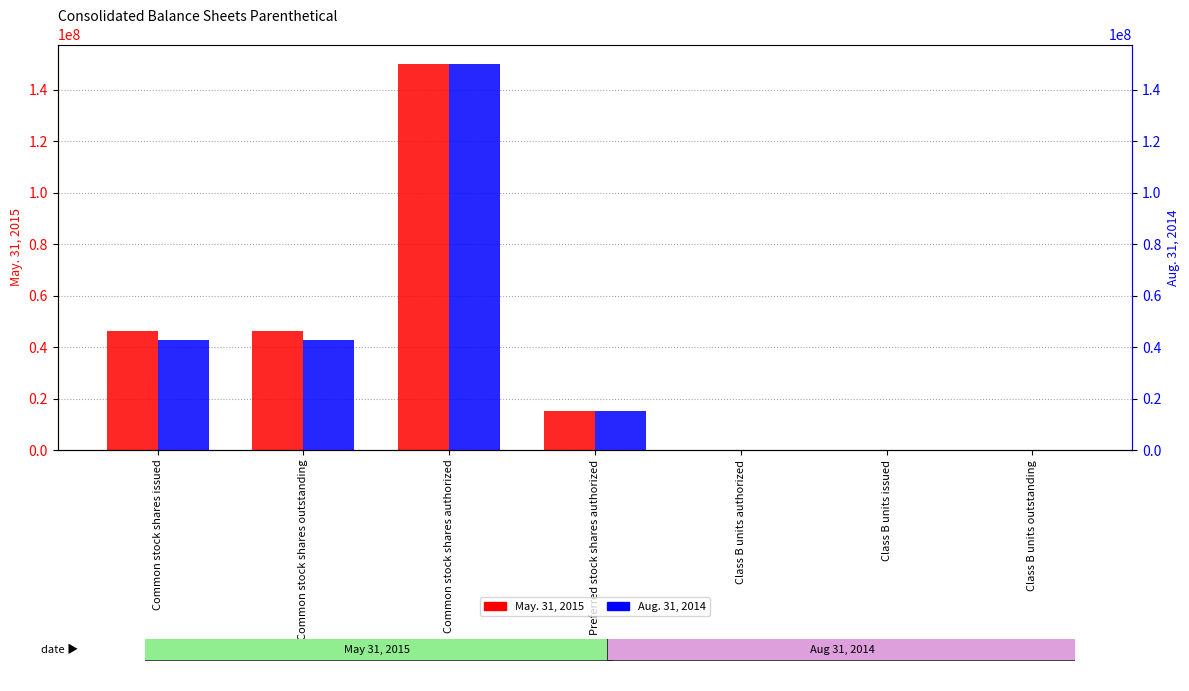

Which series has the widest spread of values?

May. 31, 2015